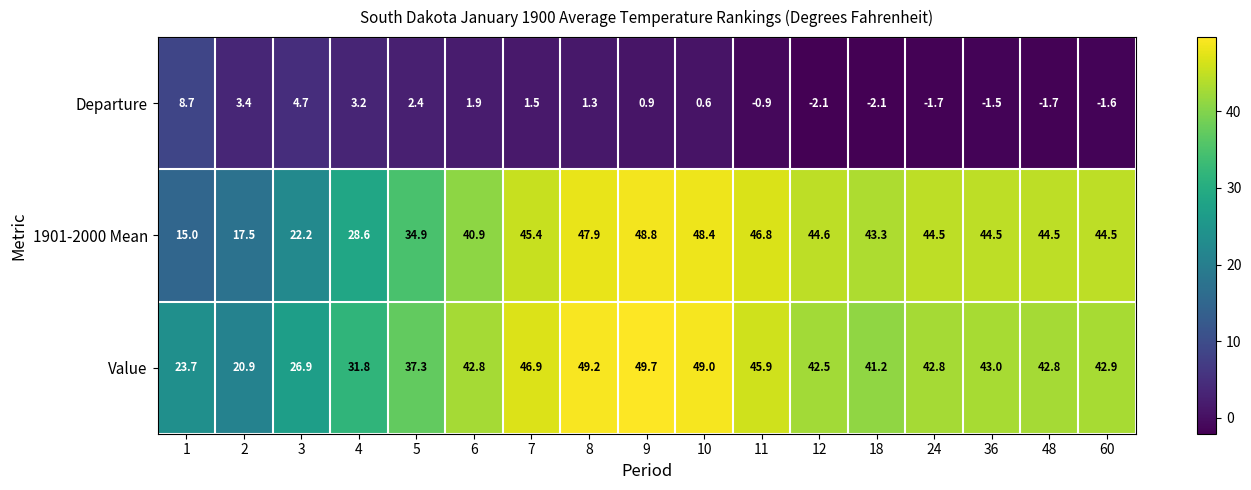

At which category is the sum across all series the highest?

9